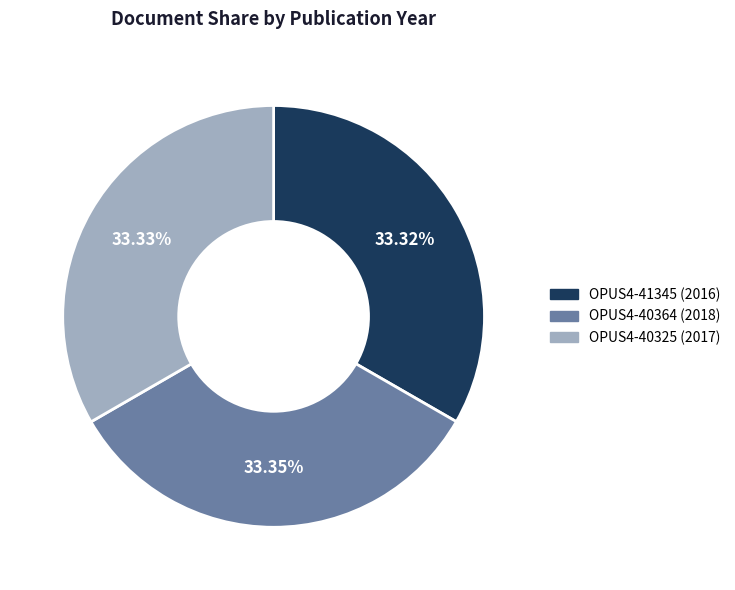

Combined, do OPUS4-40364 (2018) and OPUS4-40325 (2017) account for over 50%?

Yes